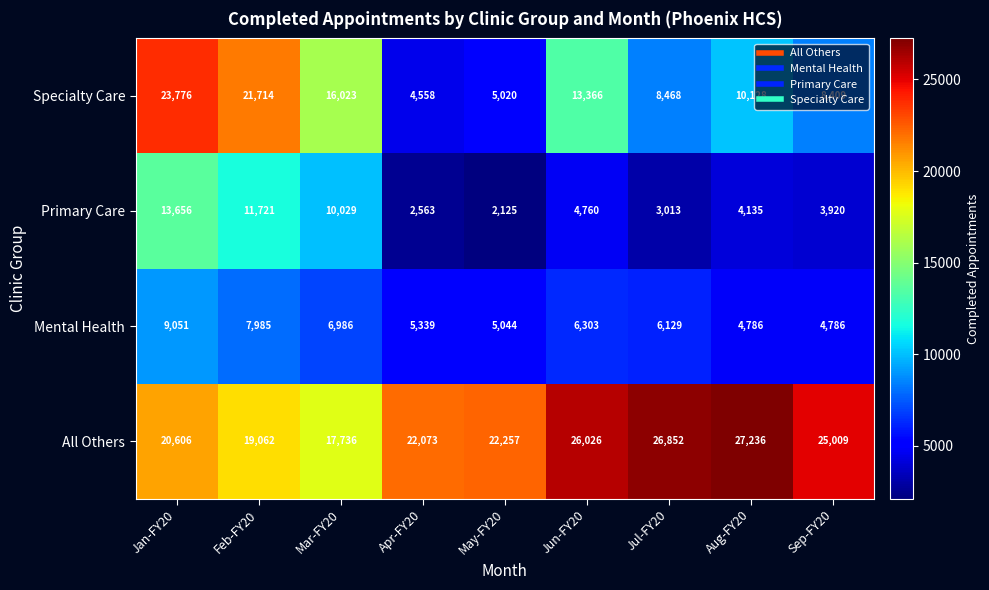

Which series has the largest total across all categories?

All Others